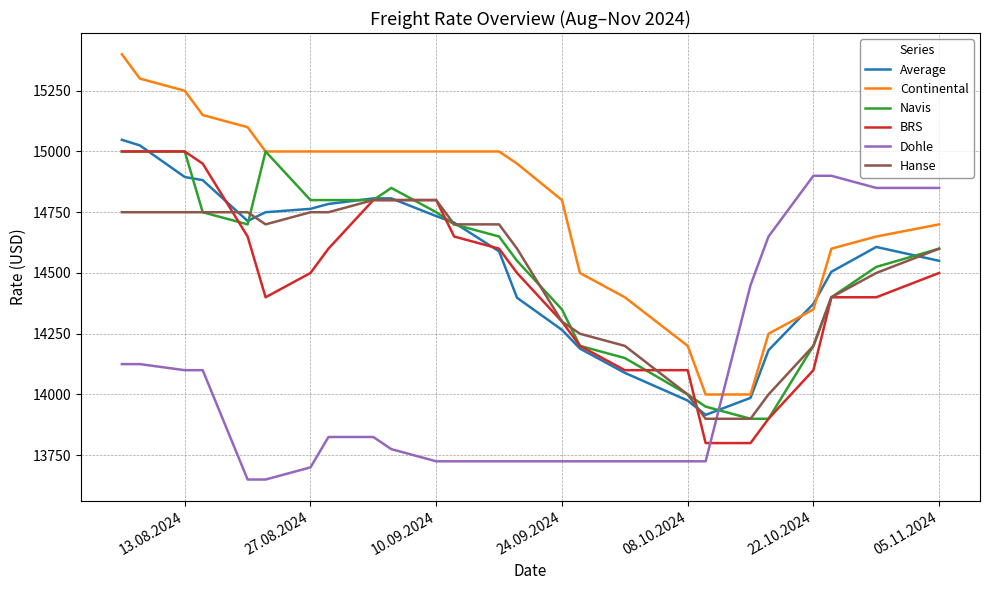

How many distinct data groups are displayed?

6